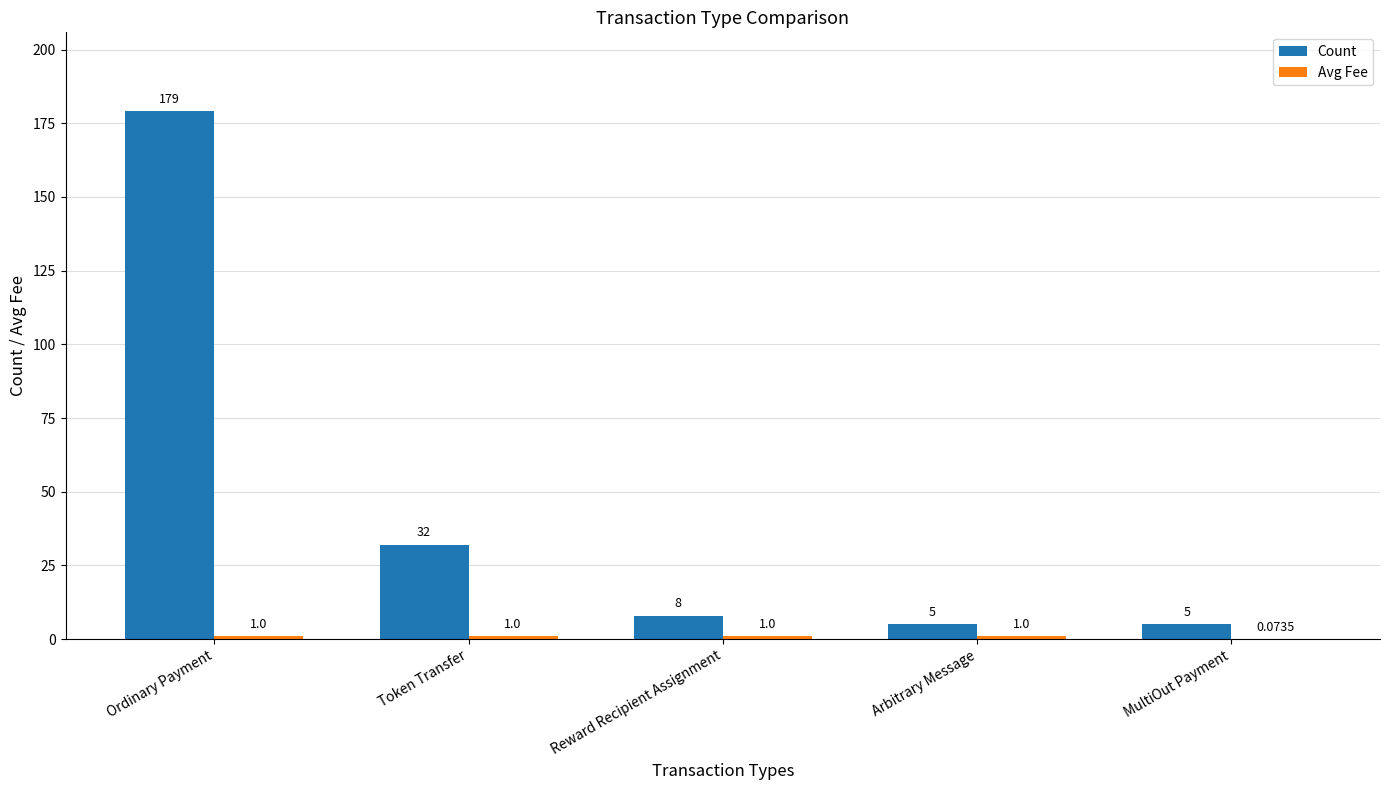

Which label corresponds to the largest value in the chart?

Ordinary Payment